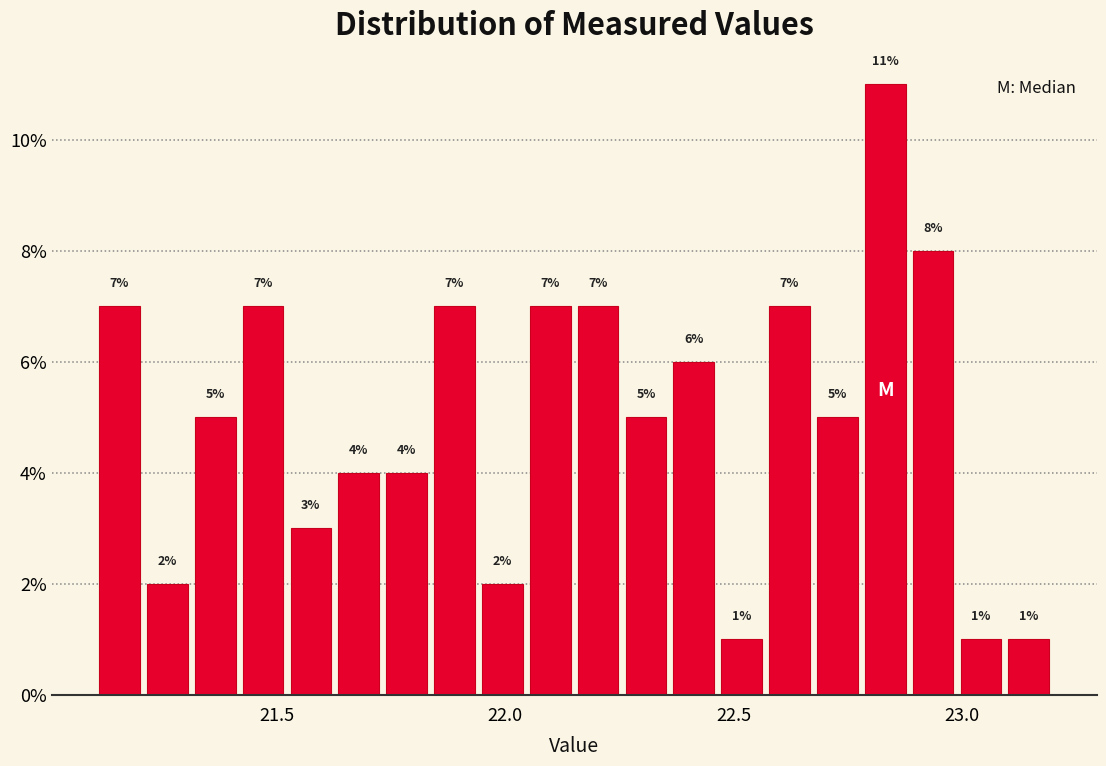

Around what value on the x-axis is the tallest bar? Give the approximate position of its centre, as read against the axis.

22.85